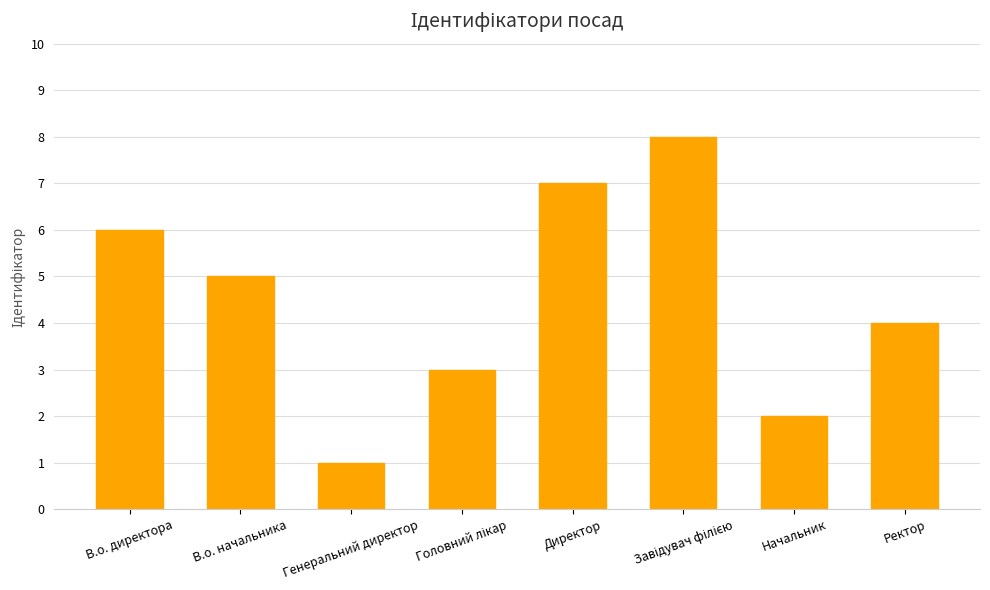

How many values are between 3 and 7?

5